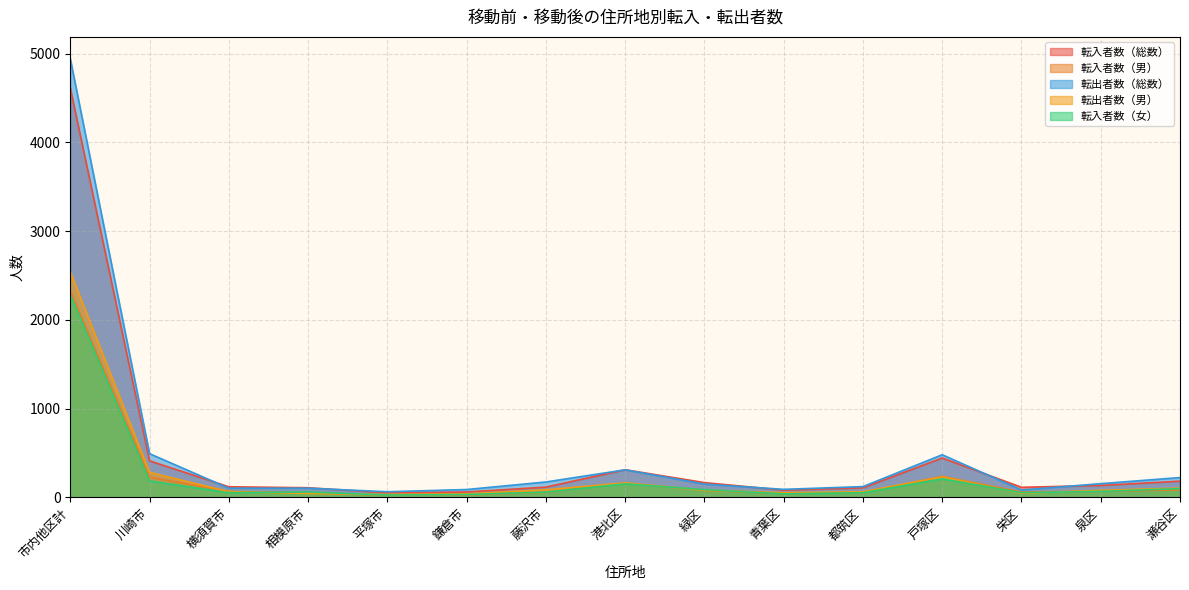

What is the minimum value for 転出者数（総数）?

63